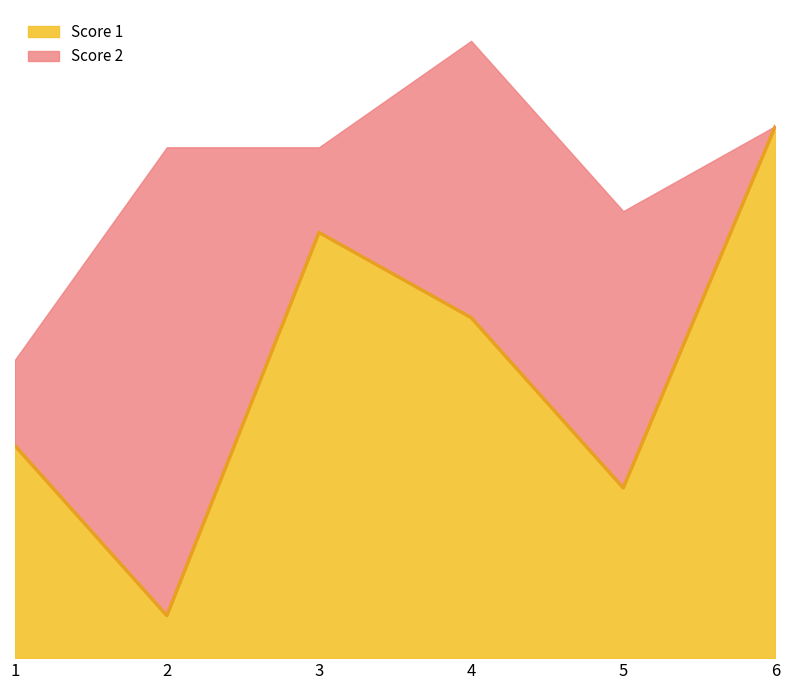

Read the value at 1, to the nearest 10.

10